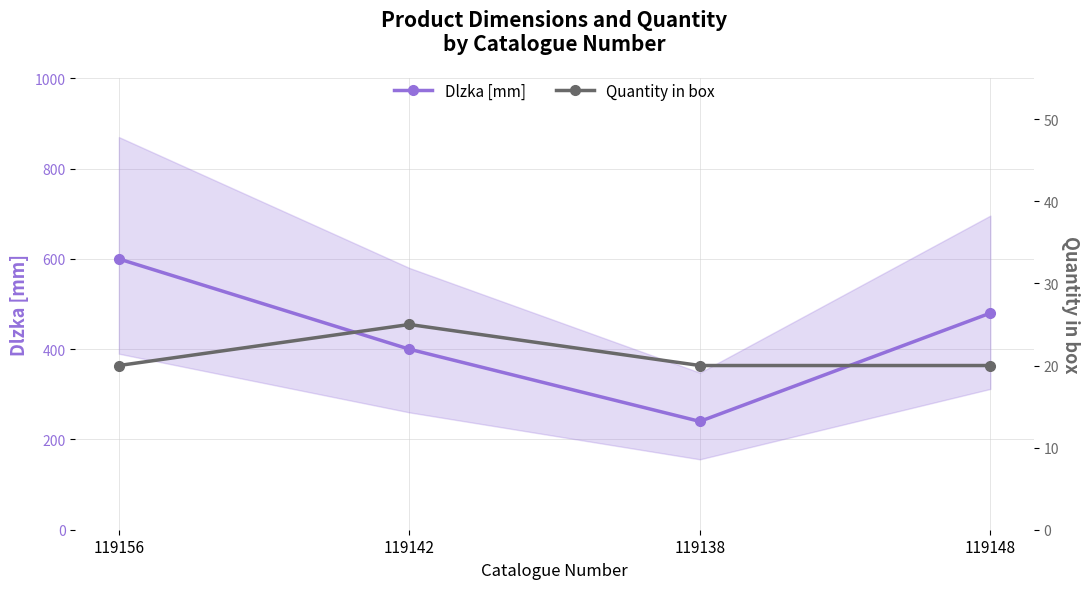

What is the spread (max minus min) of values at 119148?

460